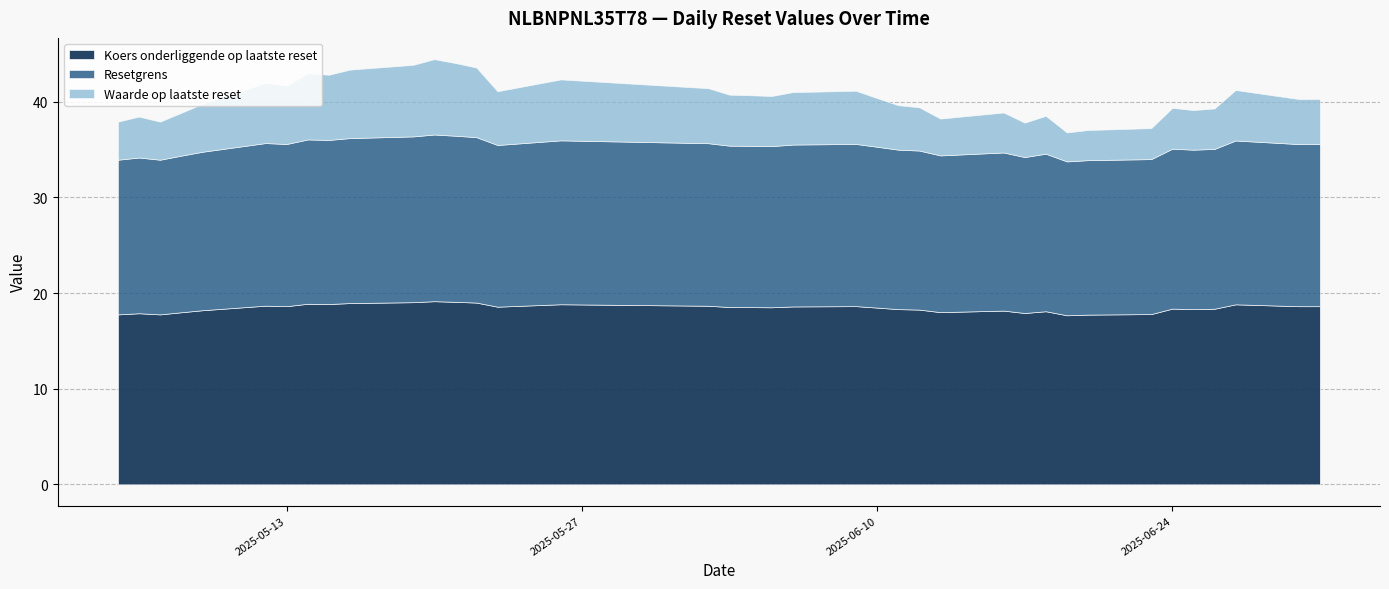

True or false: Resetgrens and Koers onderliggende op laatste reset cross at least once.

False